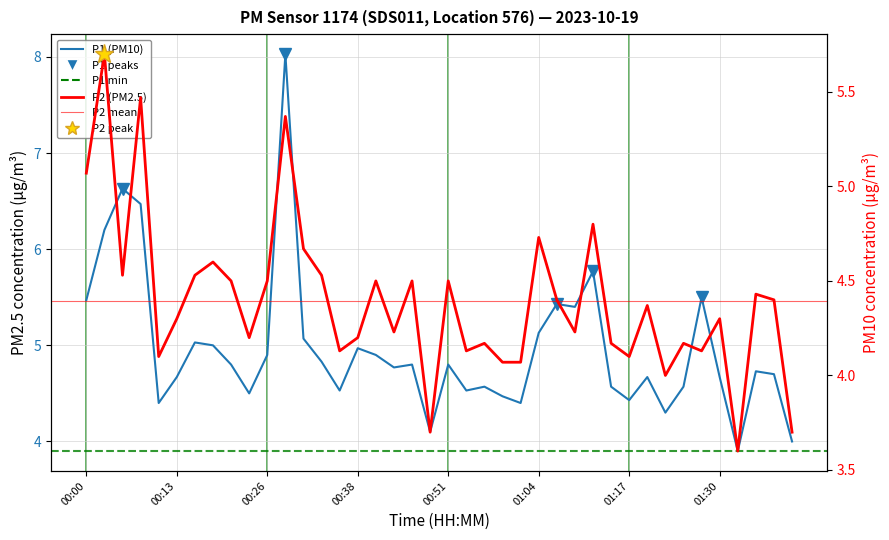

What is the average value of the P1 series?

5.0